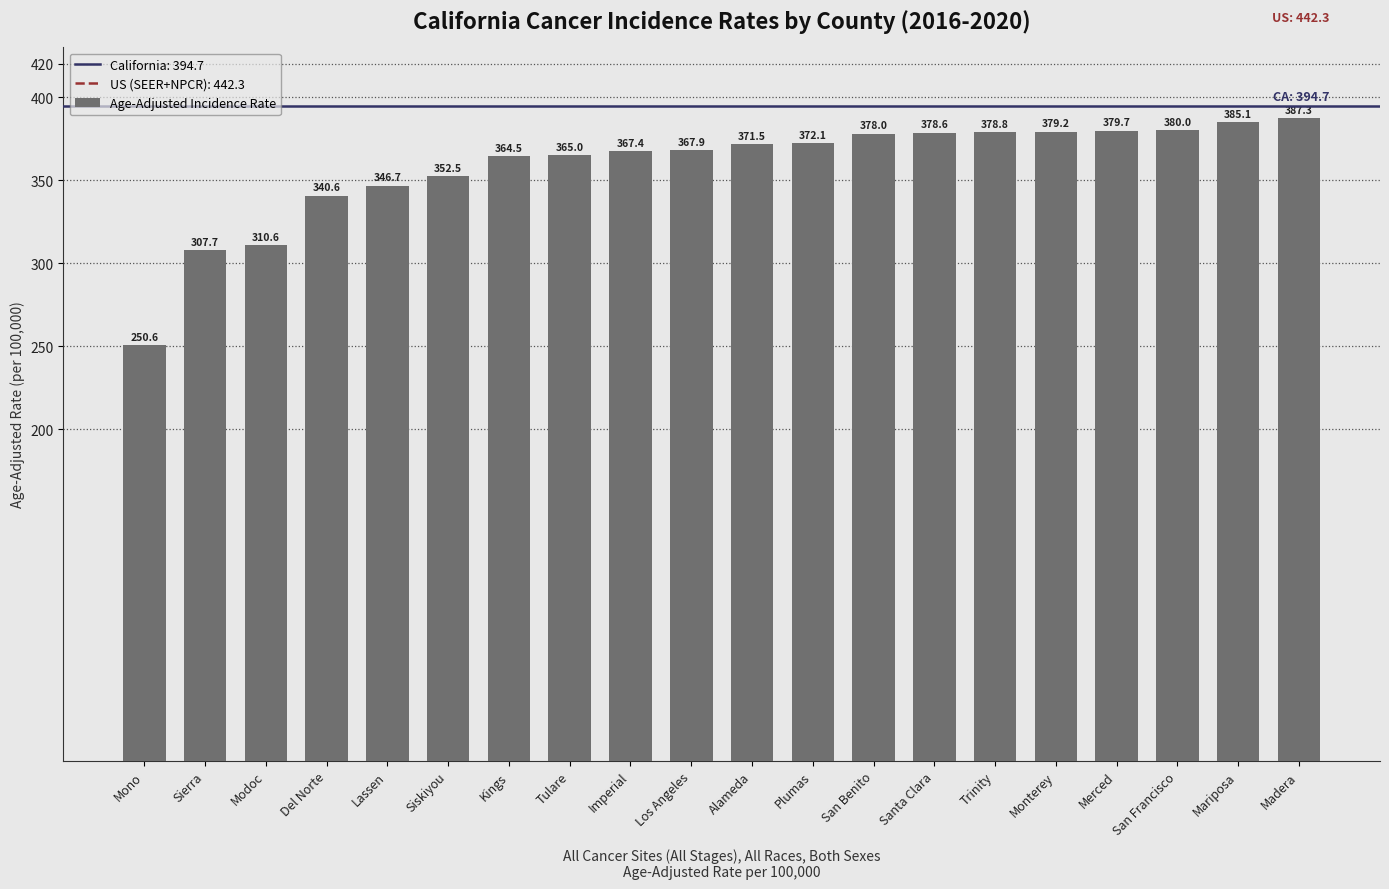

How many values are below 371?

10